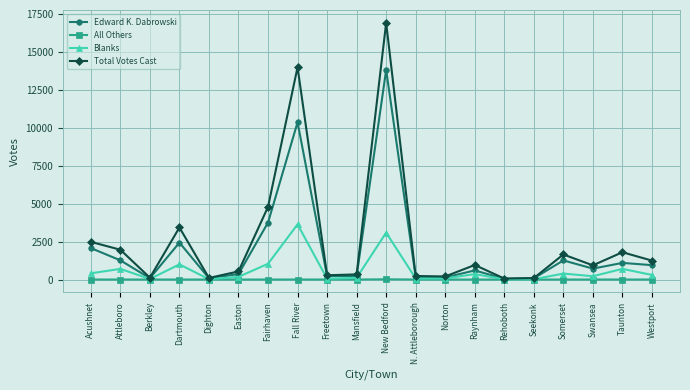

At which category is the sum across all series the highest?

New Bedford